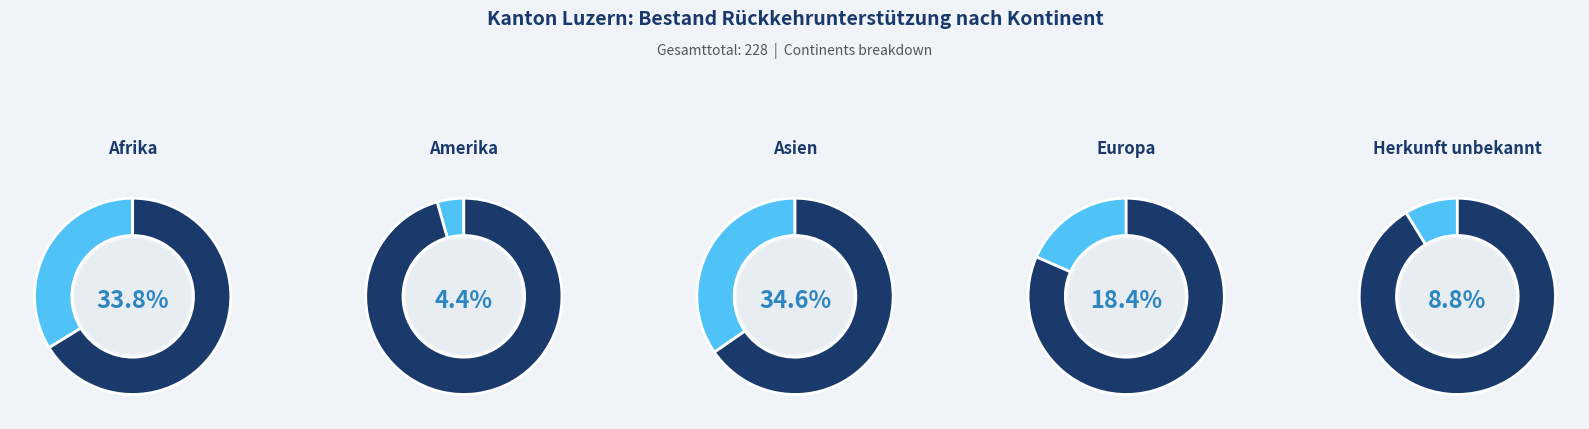

True or false: Amerika accounts for 1% of the total.

False